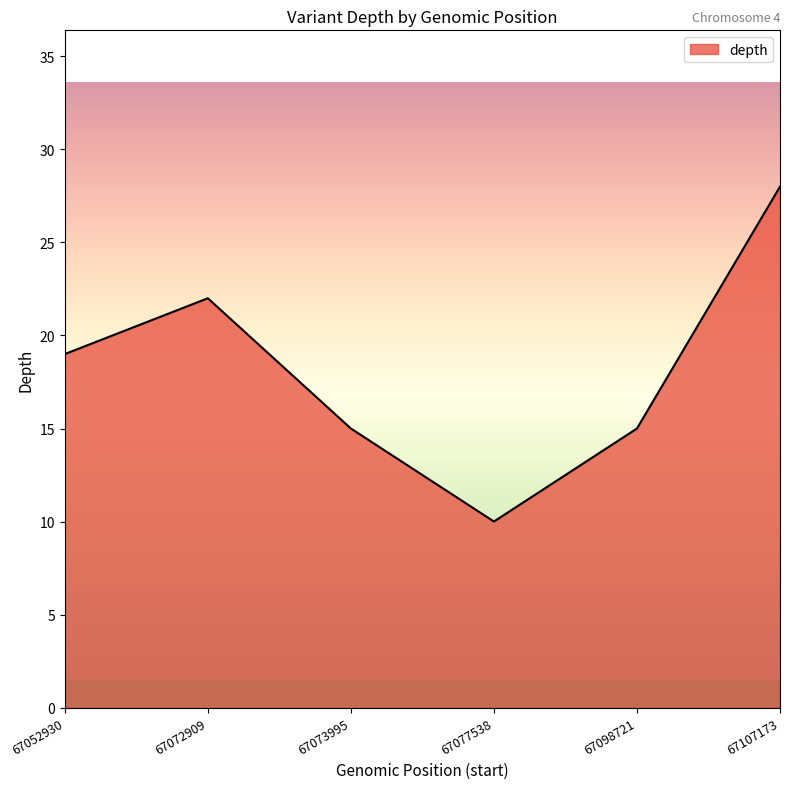

Which category has the lowest value across all series?

67077538